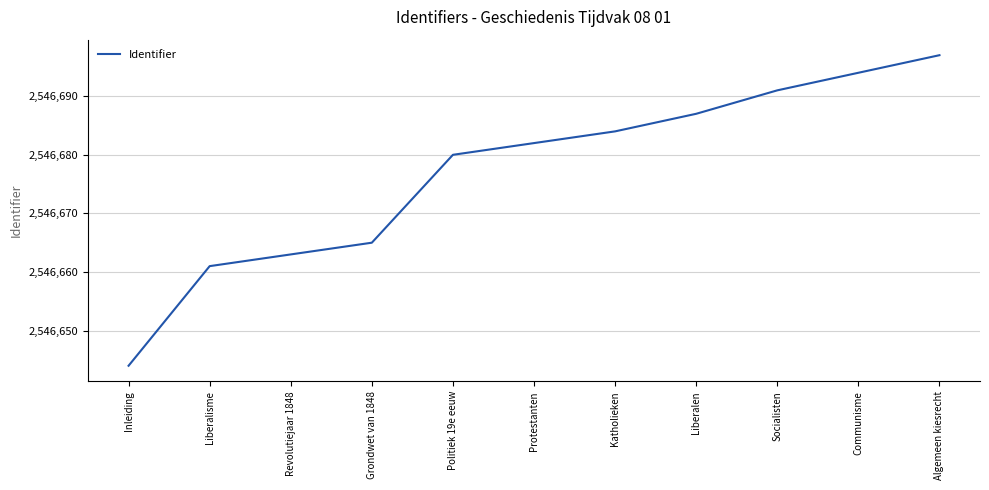

What is the sum of all values?

28013448